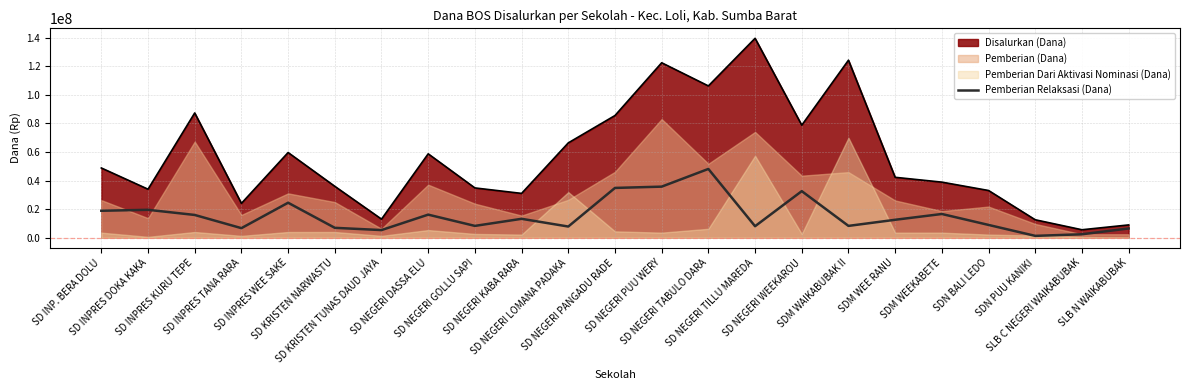

How many interior local valleys (lower than both neighbors) does the data have?

7